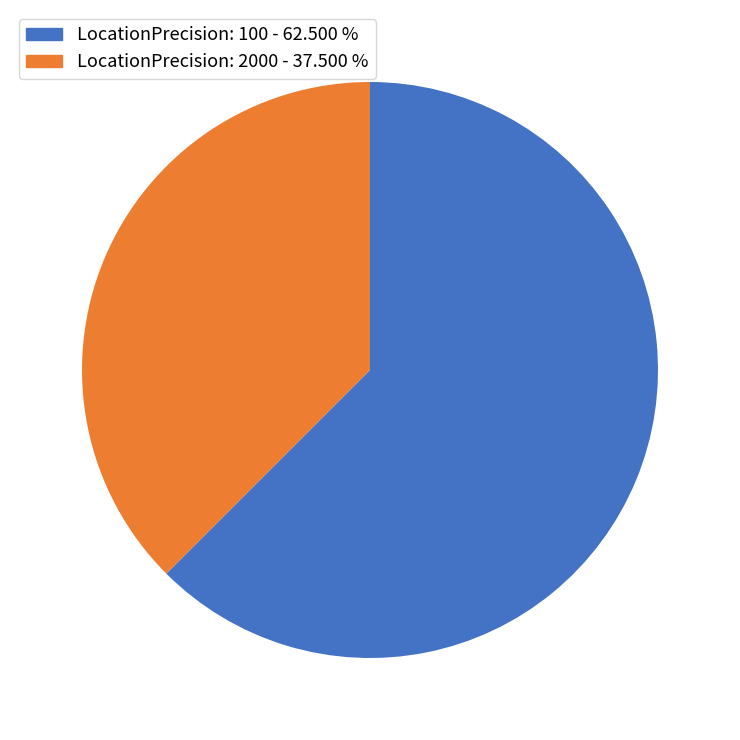

Is there any slice that represents more than half of the pie?

Yes